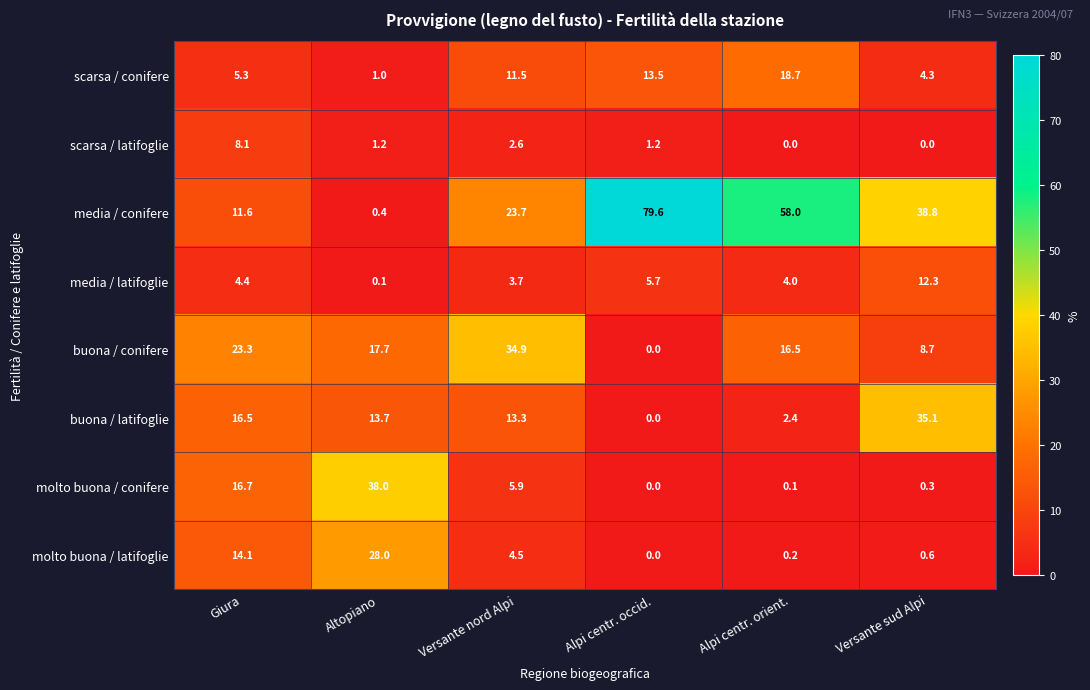

What is the sum of the scarsa / latifoglie values at Altopiano and Versante nord Alpi?

3.8